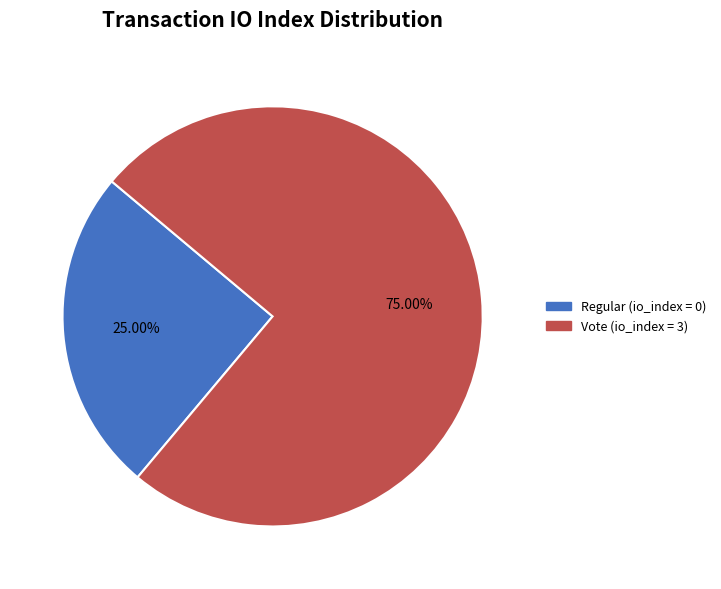

Does any single category account for the majority?

Yes